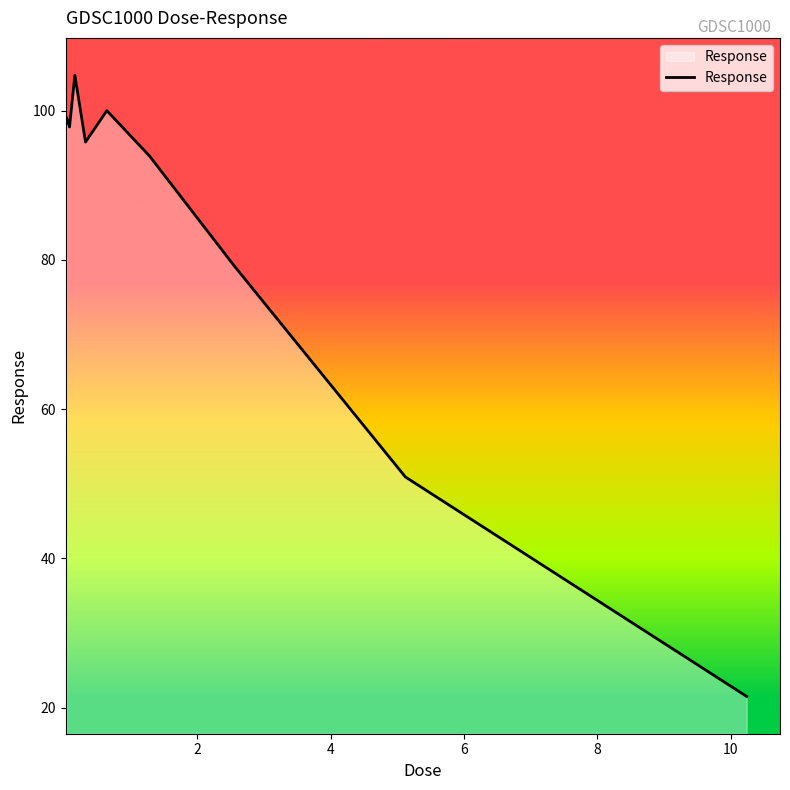

What is the maximum value shown in the chart?

104.7